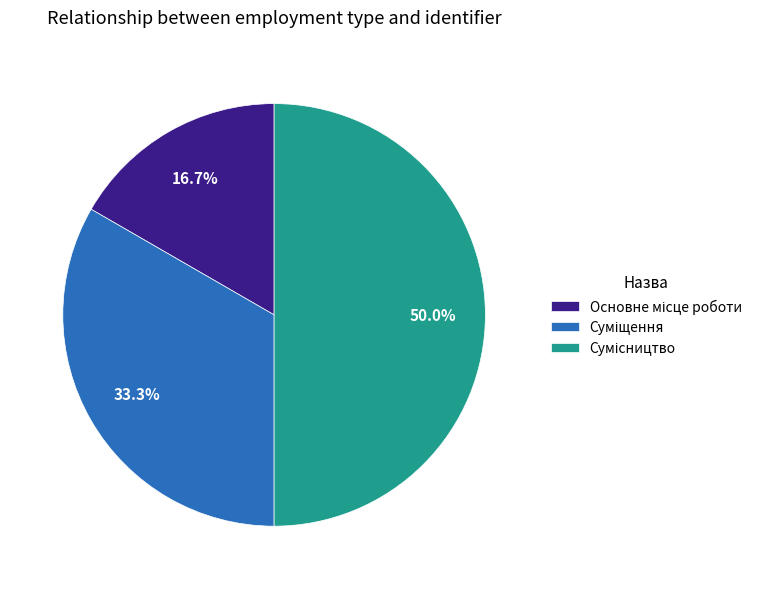

Count the number of slices in the pie.

3